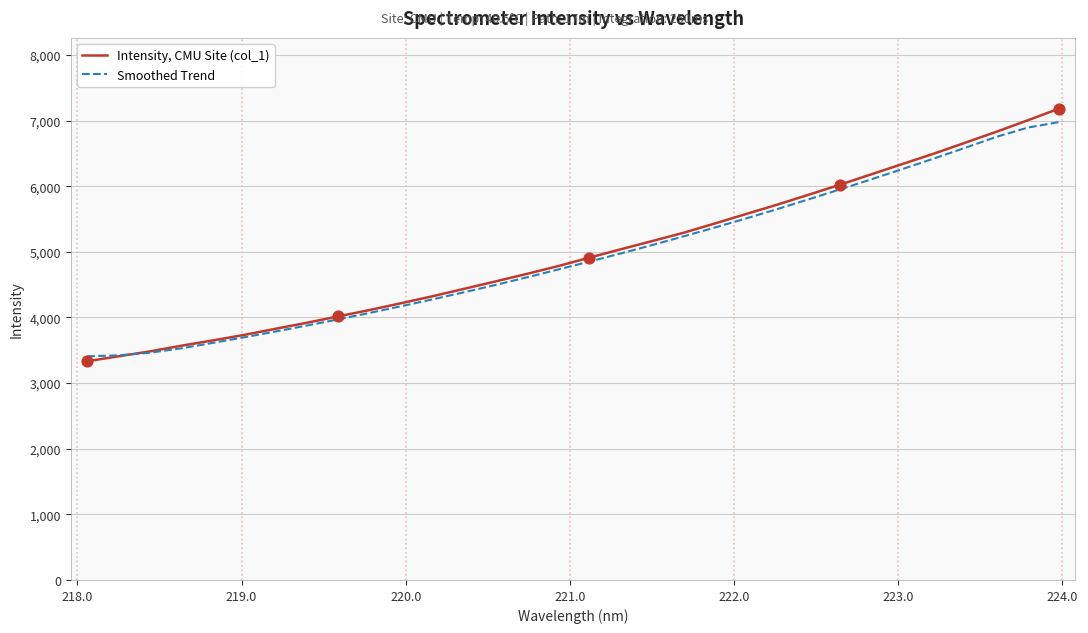

What is the maximum value shown in the chart?

7182.2